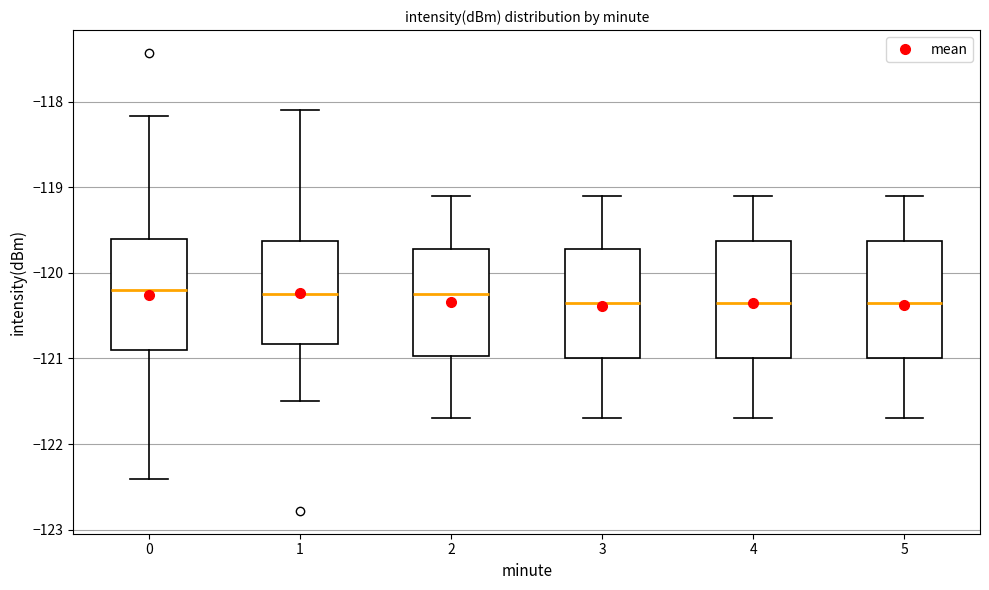

Where is the upper edge of the box at x = 5 on the y-axis? The values are not printed on the chart, so give them approximately, as read against the axis.

-119.6